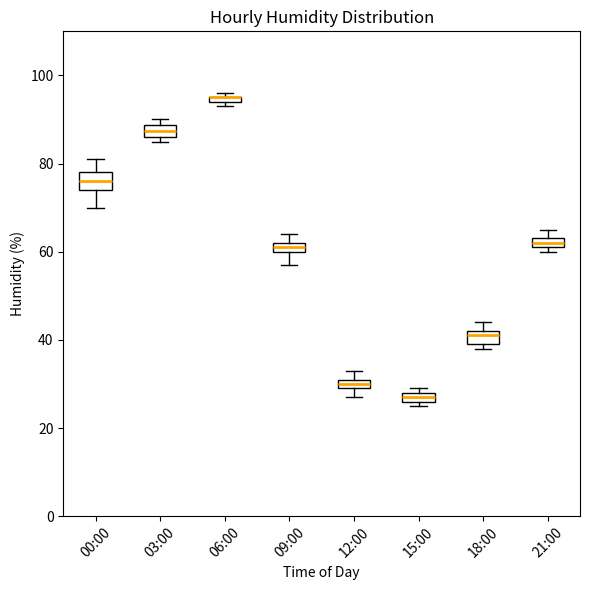

Where is the upper edge of the box for 03:00 on the y-axis? The values are not printed on the chart, so give them approximately, as read against the axis.

88